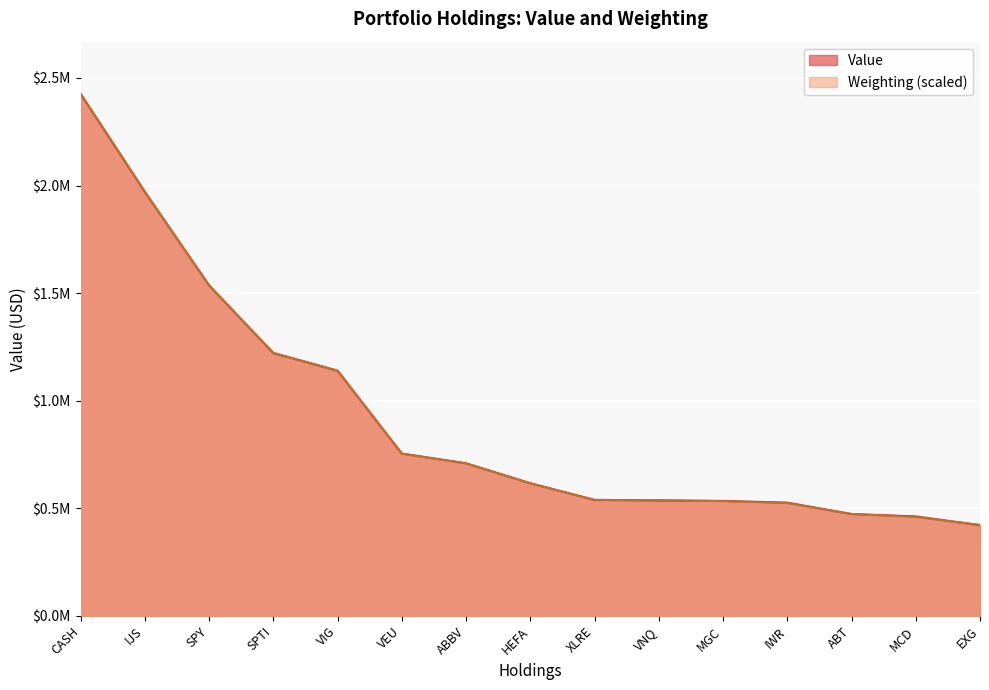

What is the difference between the second highest and minimum values in the Value series?

1549000.0